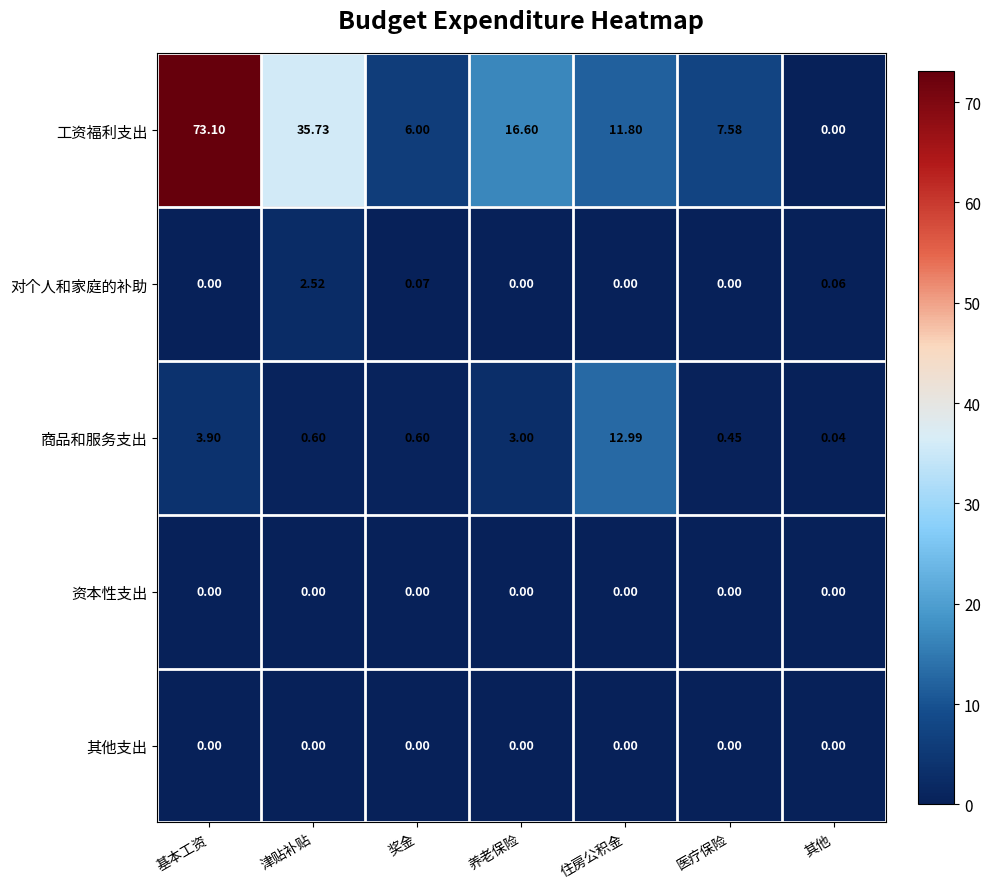

Which series has the largest total across all categories?

工资福利支出